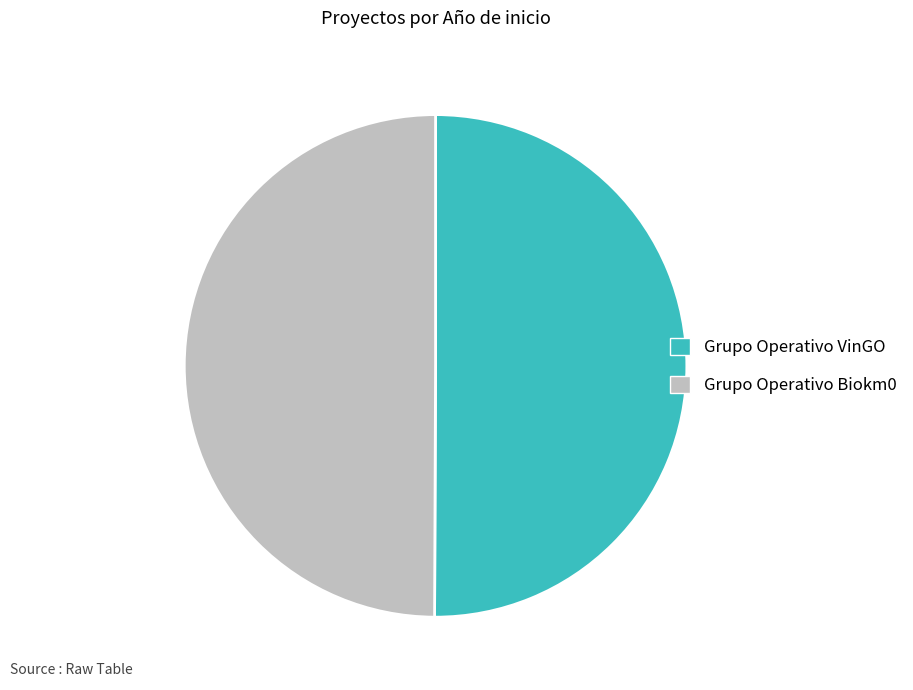

How many slices are in this pie chart?

2